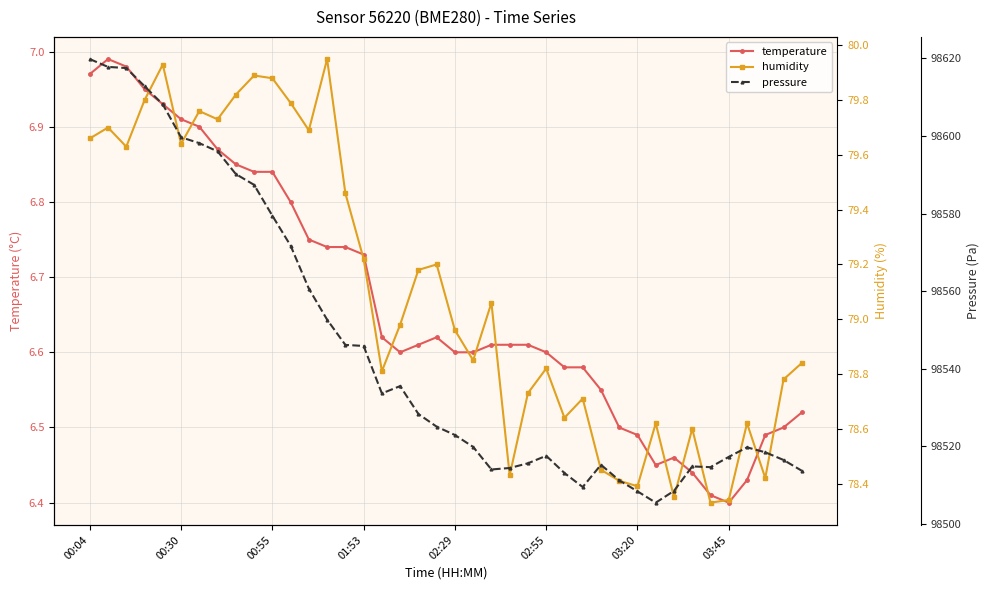

How many interior local valleys does the humidity series have?

12